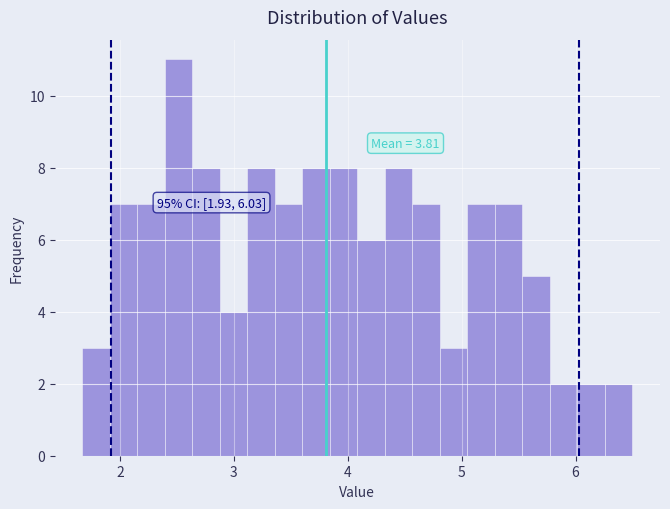

Around what value on the x-axis is the tallest bar? Give the approximate position of its centre, as read against the axis.

2.5